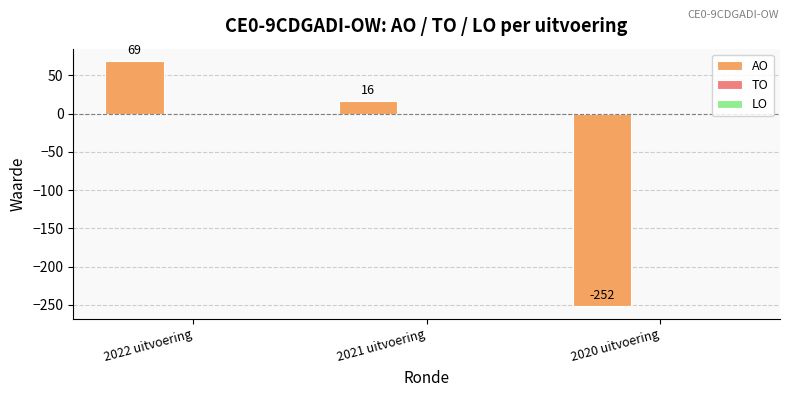

The chart shows a value of 16 at 2021 uitvoering. True or false?

True